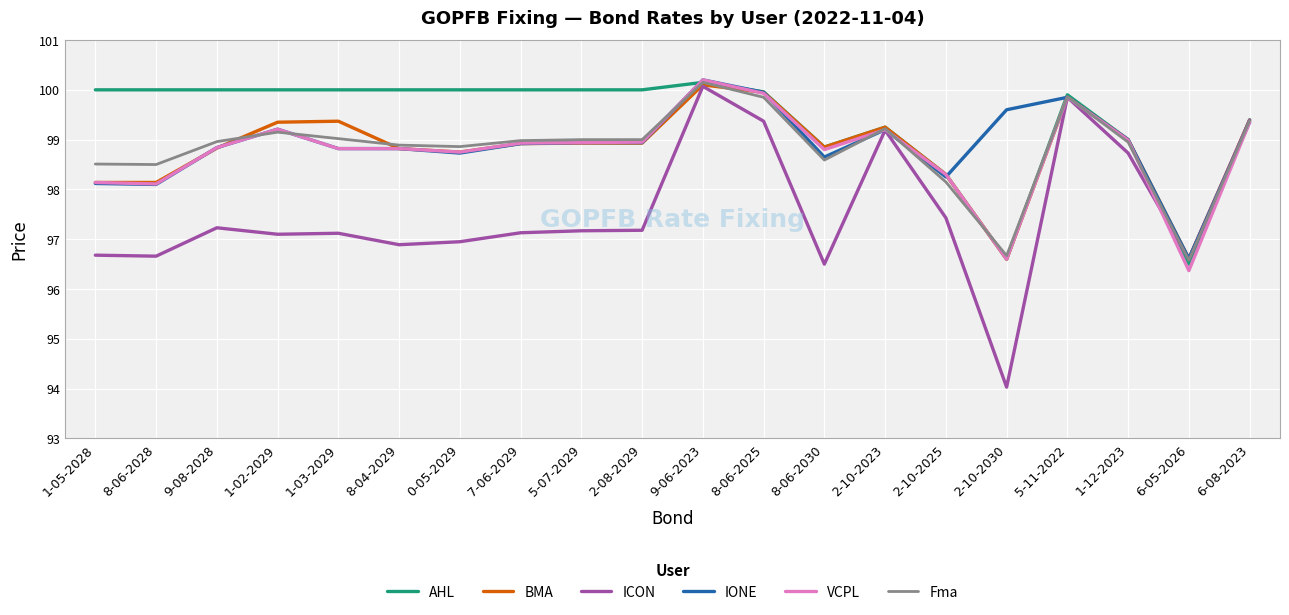

What value does the IONE series have at 9-08-2028?

98.8